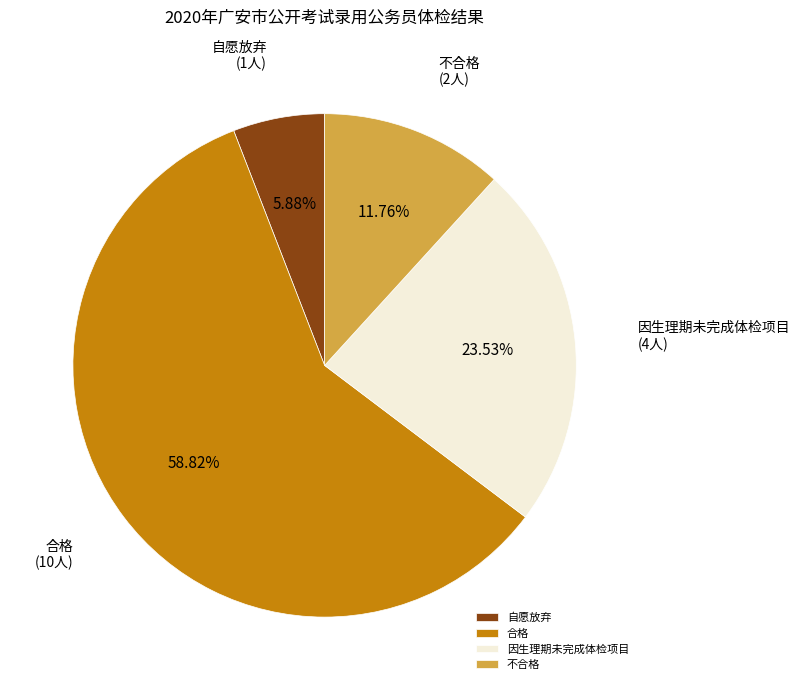

Does 不合格 represent more than half of the total?

No